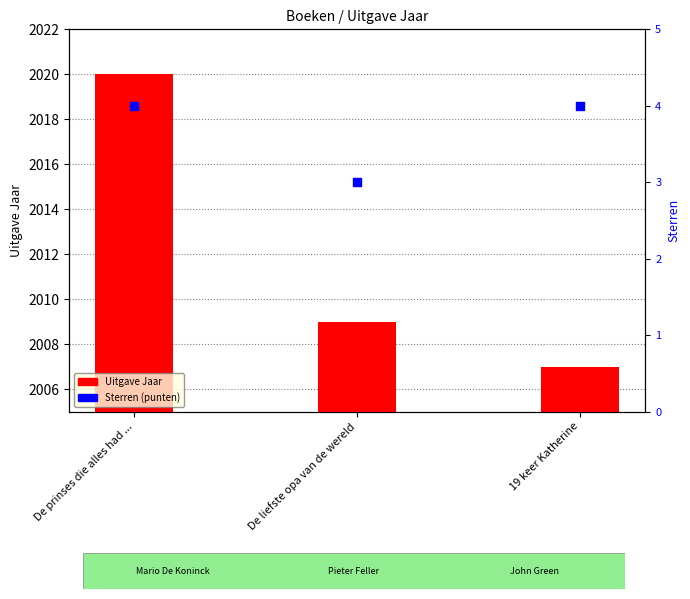

What are all the series names shown in the legend?

Uitgave Jaar, Sterren